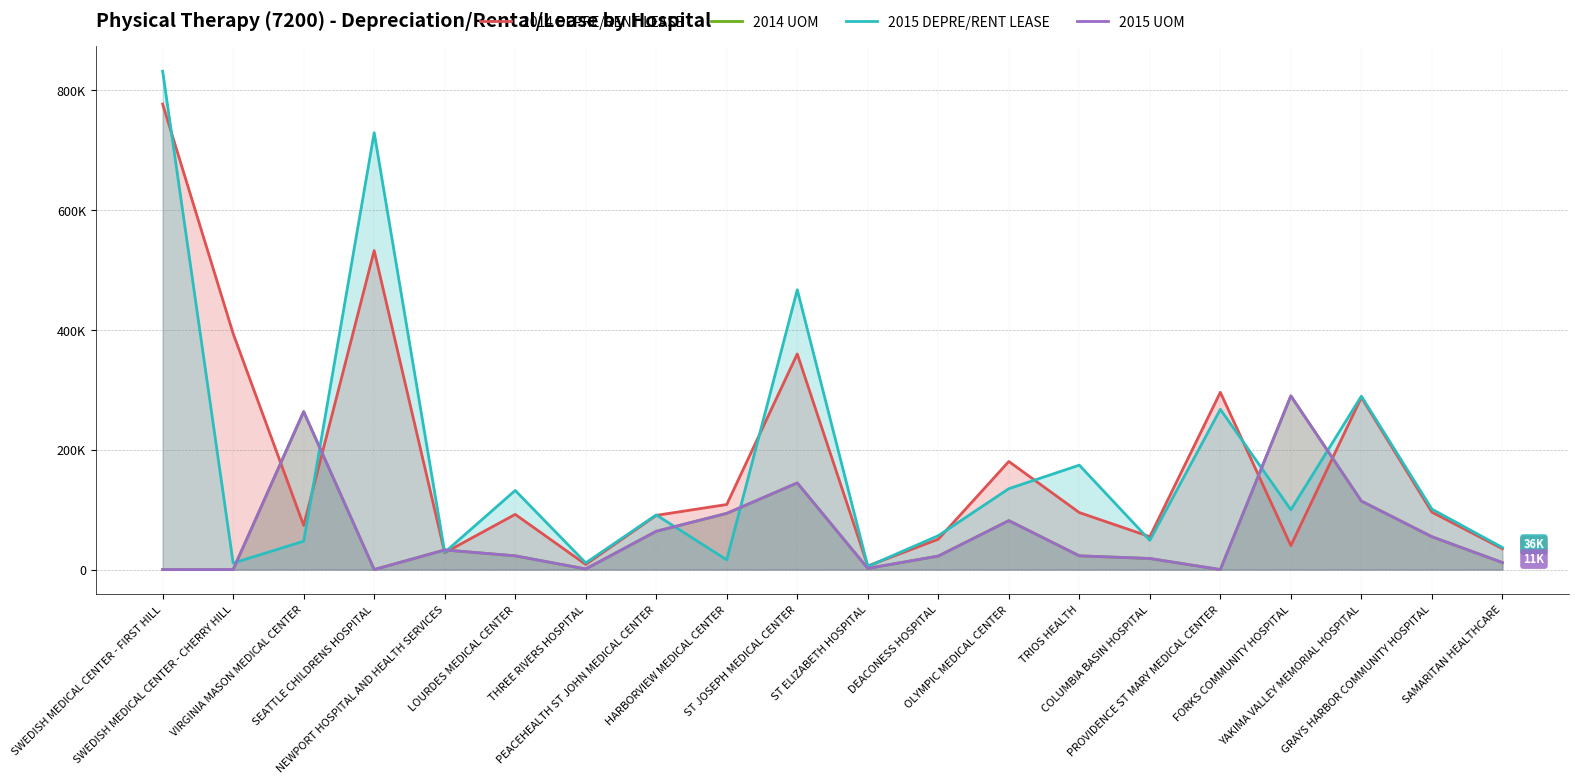

How many lines are shown in the chart?

4